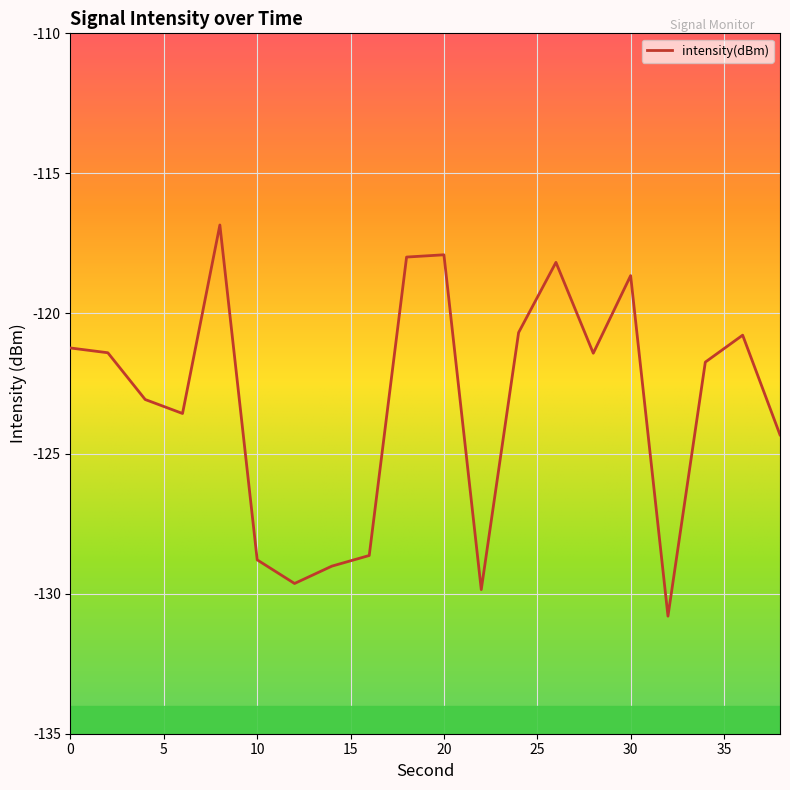

What is the minimum value shown in the chart?

-130.8